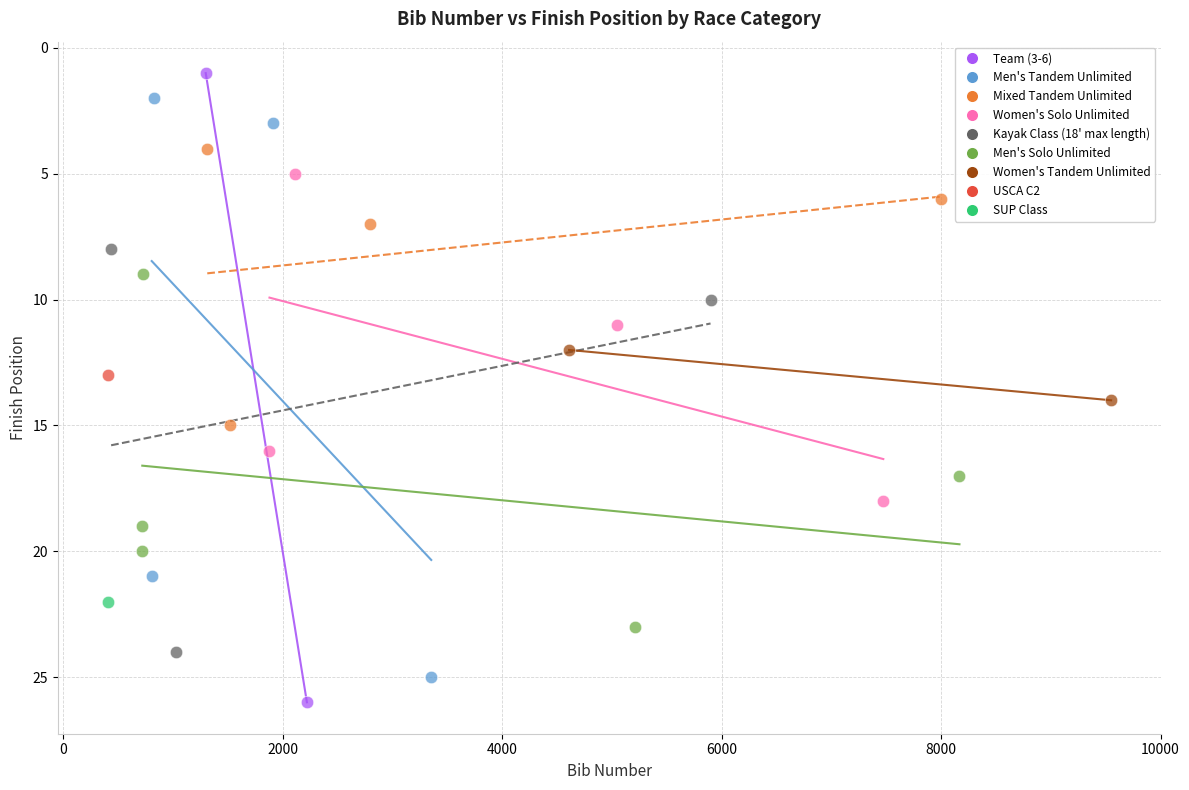

Which series contains the highest Y value?

Team (3-6)